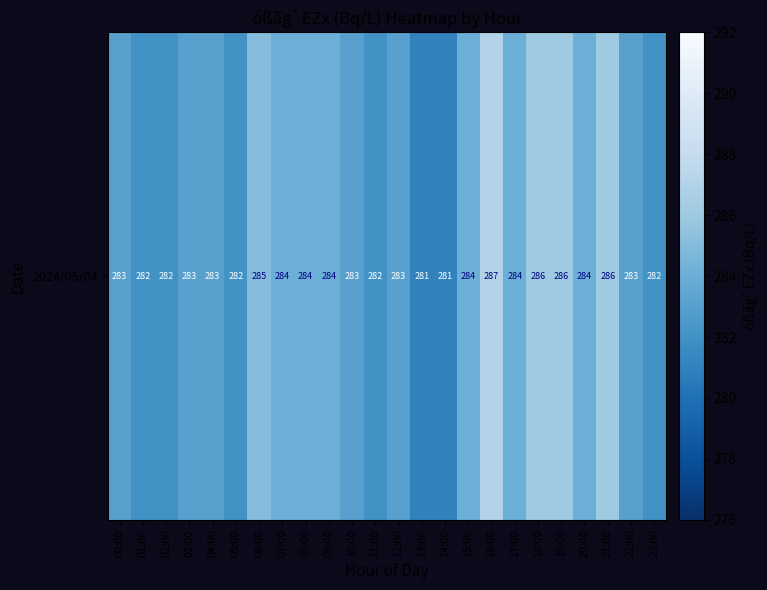

Where is the data nearest to the value 284?

07:00